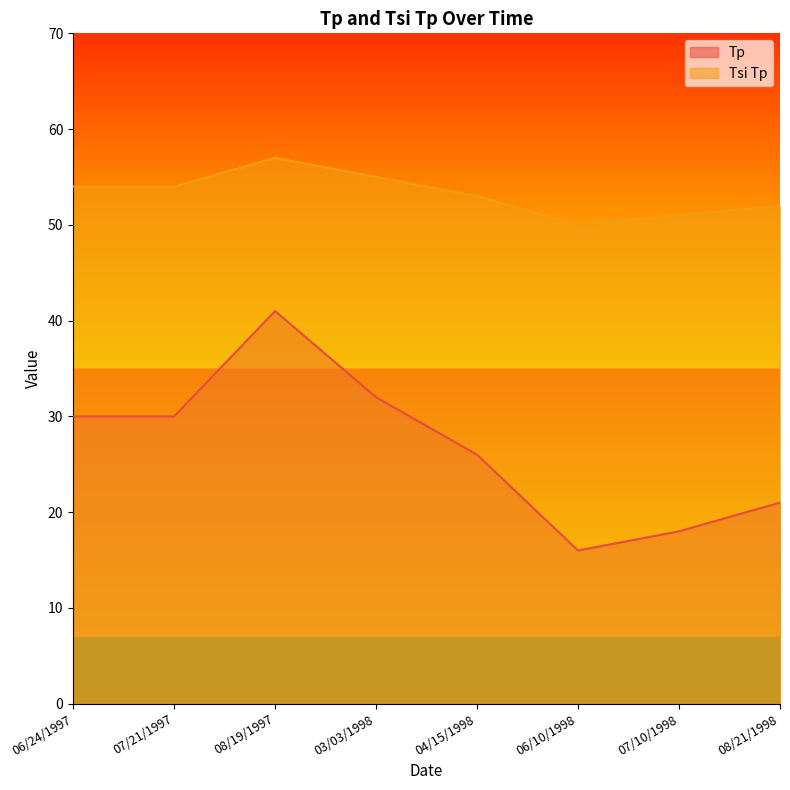

Where is the first local minimum for Tsi Tp?

06/10/1998